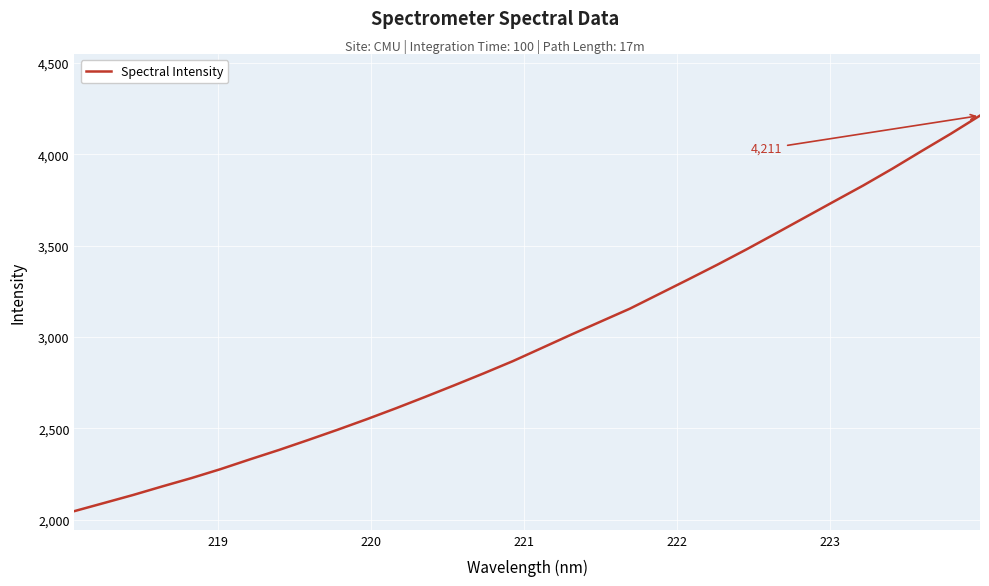

What is the maximum value shown in the chart?

4211.4